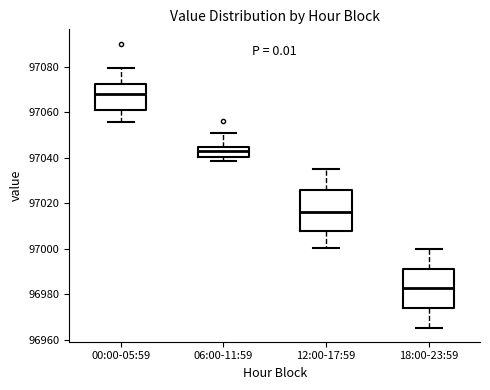

Reading left to right, read every box against the y-axis: the position of its median line, the range the box covers, and the ends of its whiskers. The values are not printed on the chart, so give them approximately, as read against the axis.

00:00-05:59: median 97068, box 97060 to 97072, whiskers 97056 to 97080
06:00-11:59: median 97044 (inside the box), box 97040 to 97044, whiskers 97038 to 97050
12:00-17:59: median 97016, box 97008 to 97026, whiskers 97000 to 97036
18:00-23:59: median 96982, box 96974 to 96992, whiskers 96966 to 97000